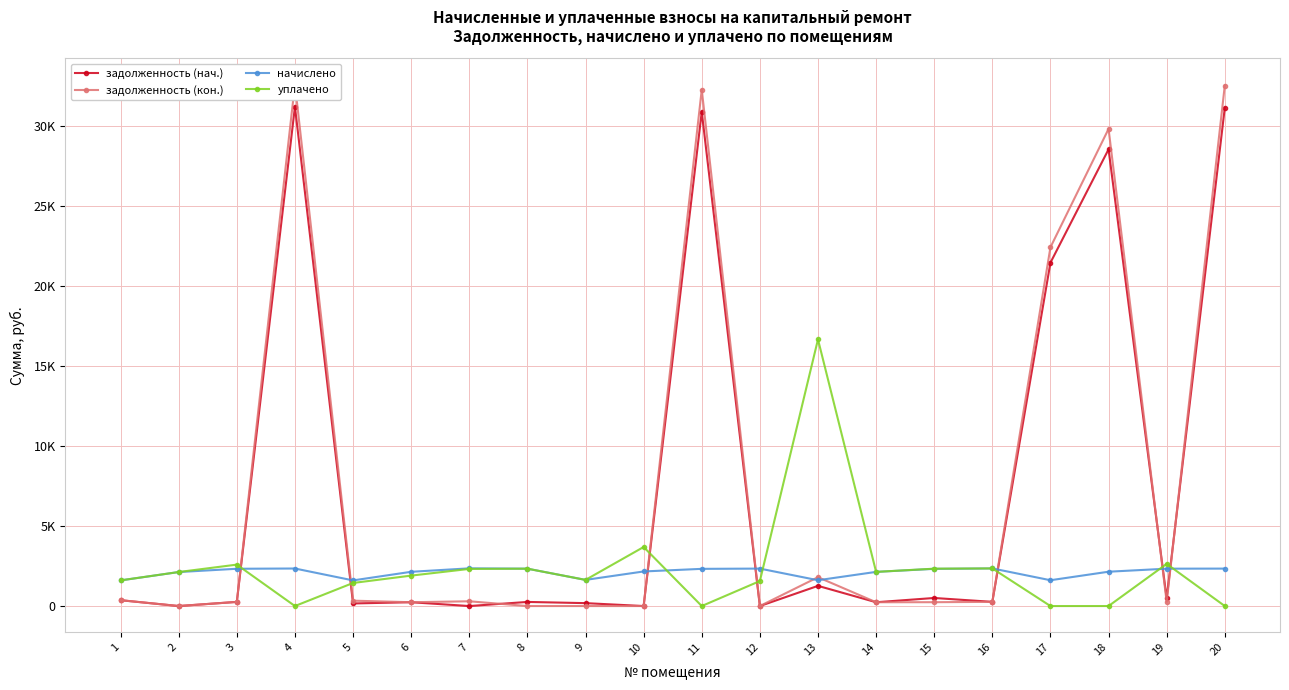

What is the spread (max minus min) of values at 4?

32571.1